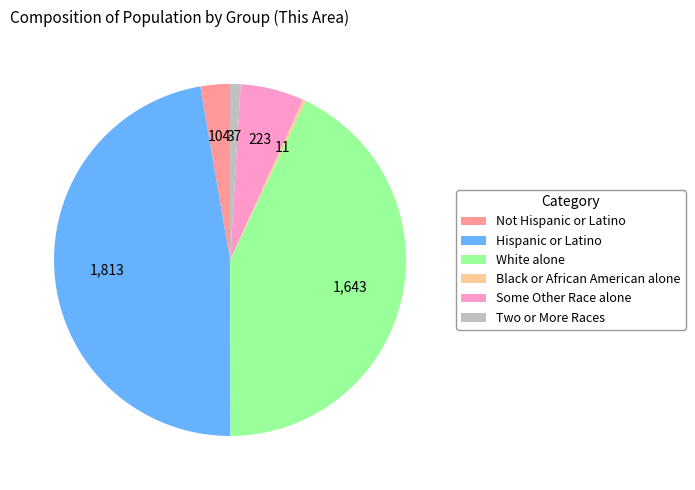

Which has a higher value, Black or African American alone or Some Other Race alone?

Some Other Race alone